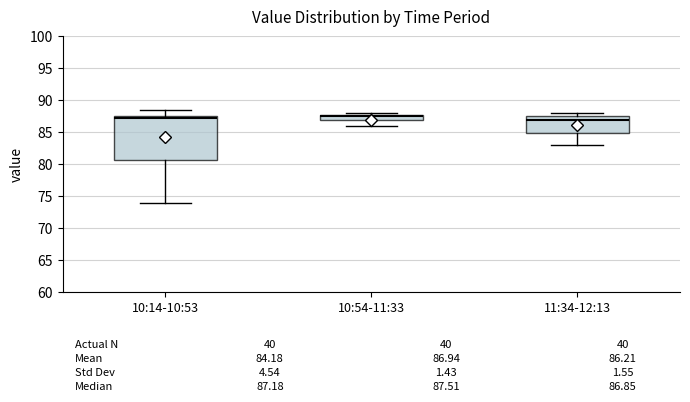

Which box is the tallest, from its lower edge to its upper edge?

10:14-10:53